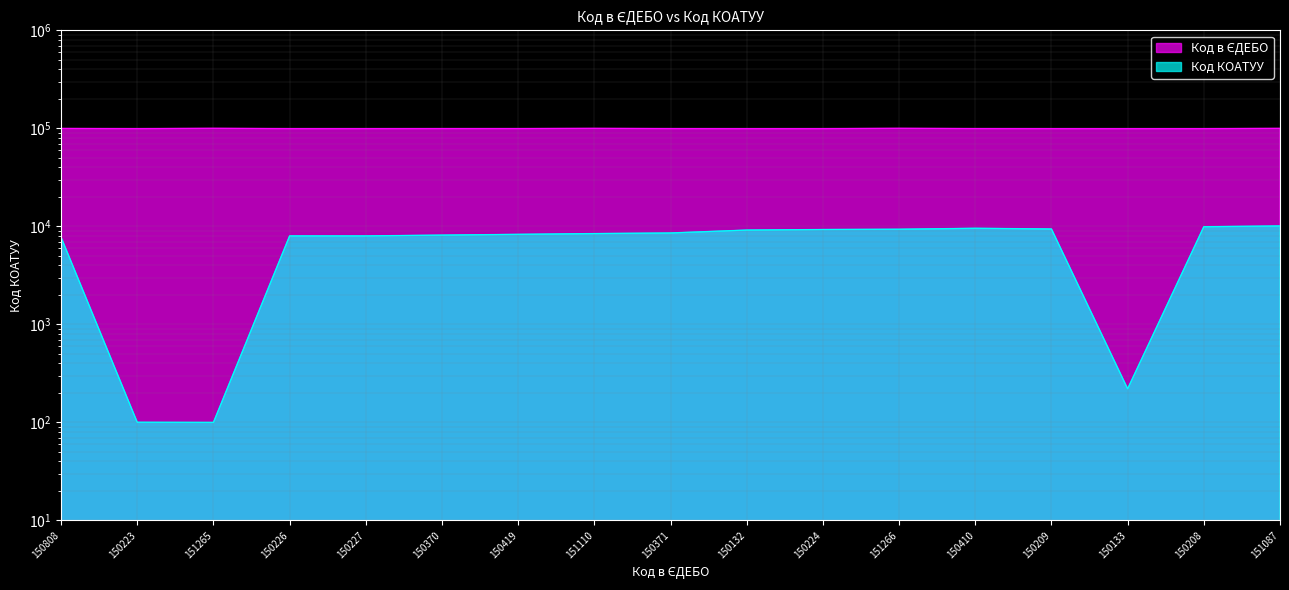

At which category is the sum across all series the highest?

151087